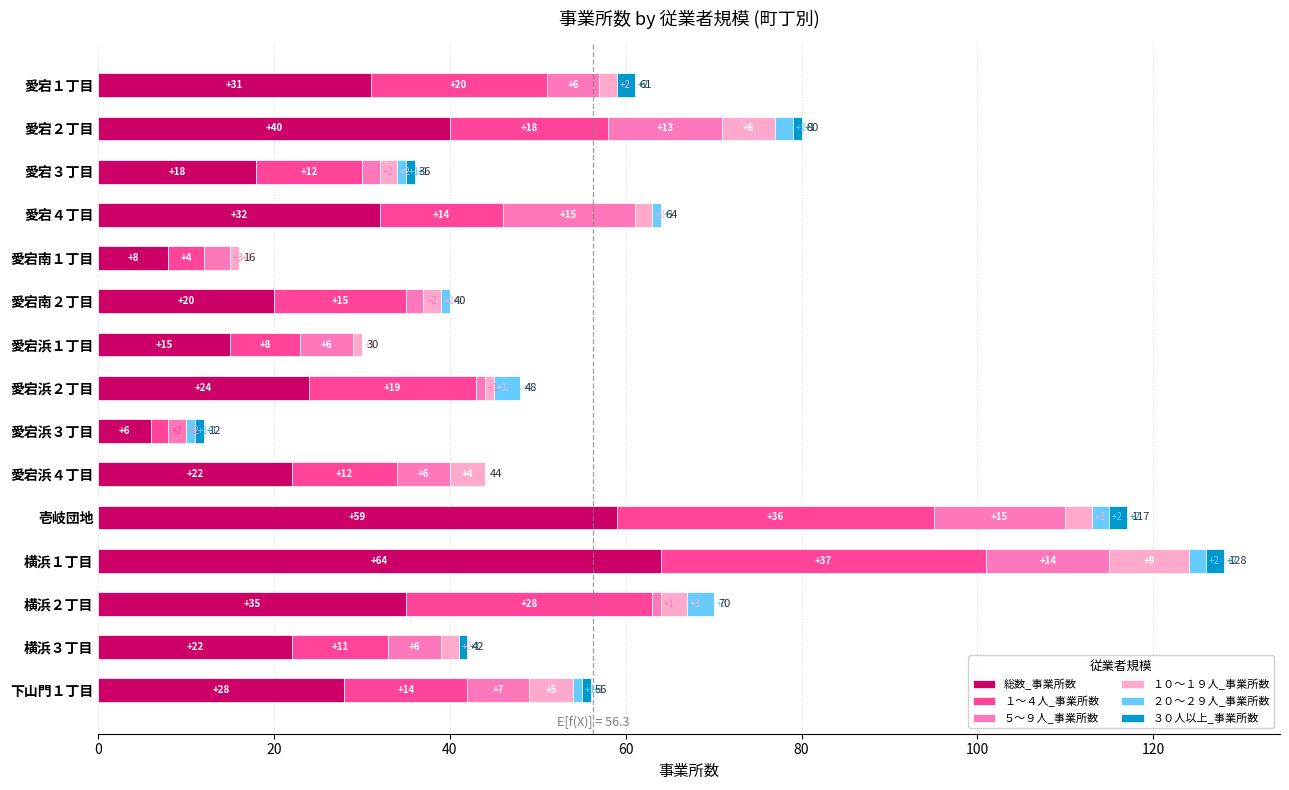

At which category is the sum across all series the highest?

横浜１丁目